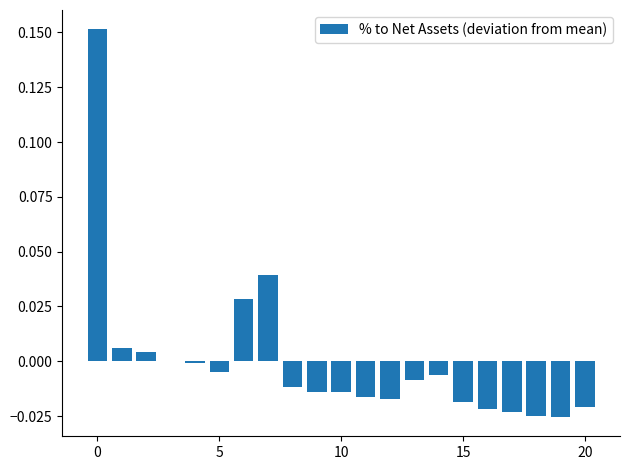

Are the bars horizontal?

No